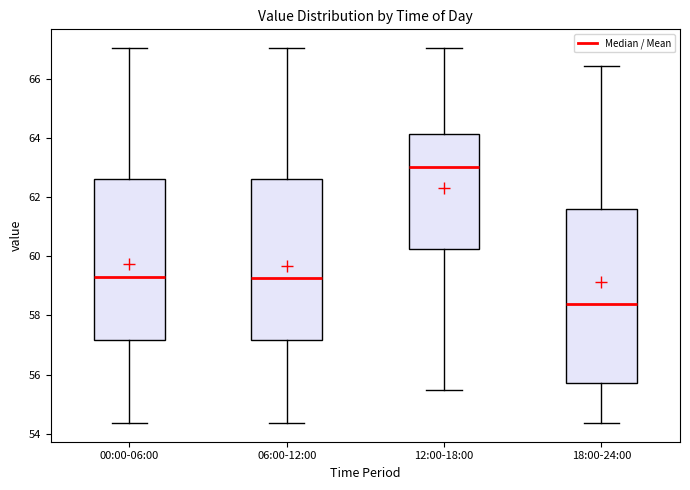

Which box has the lowest median line?

18:00-24:00